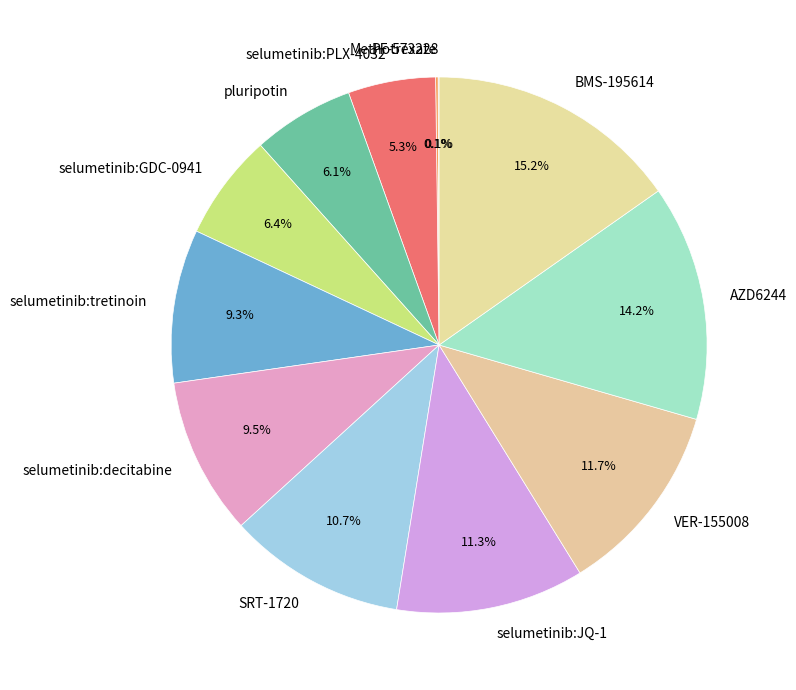

What is the largest slice in the pie chart?

BMS-195614